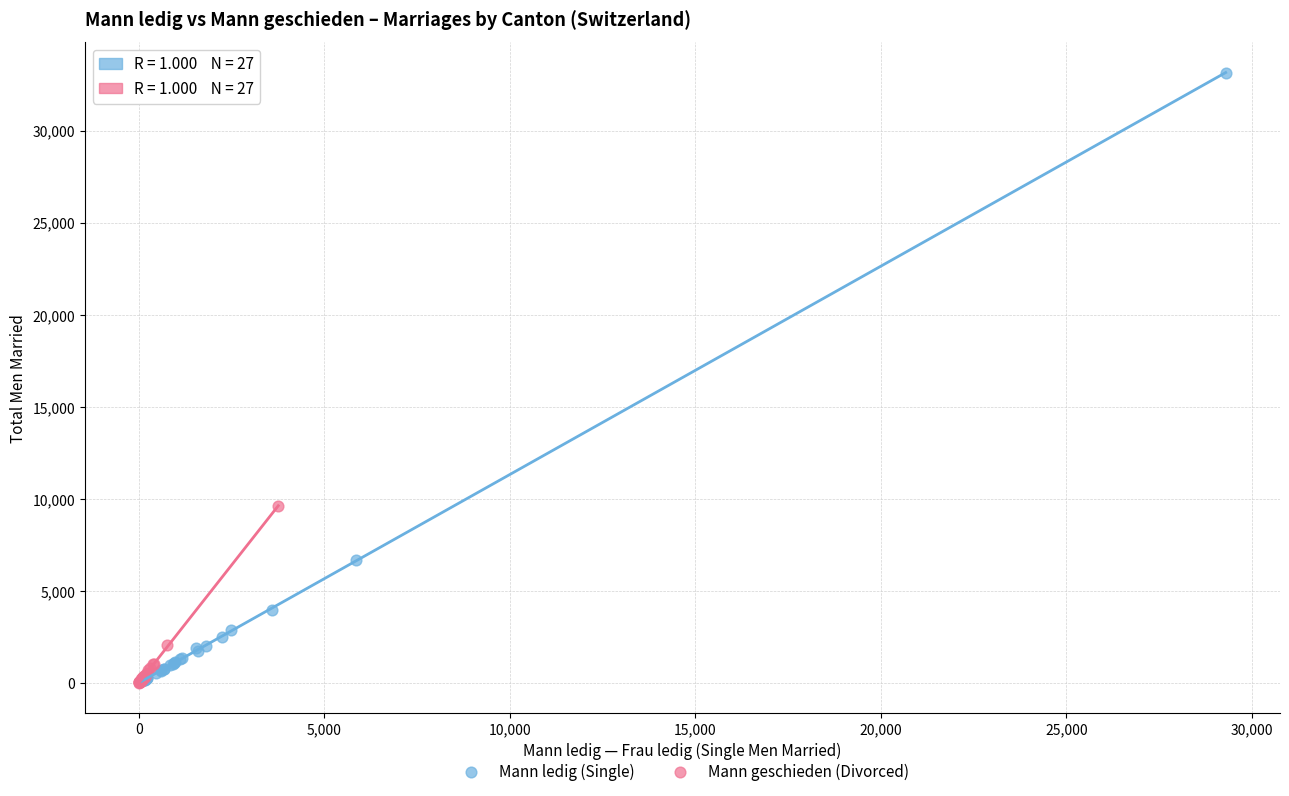

Which series has the widest spread of Y values?

Mann ledig (Single)